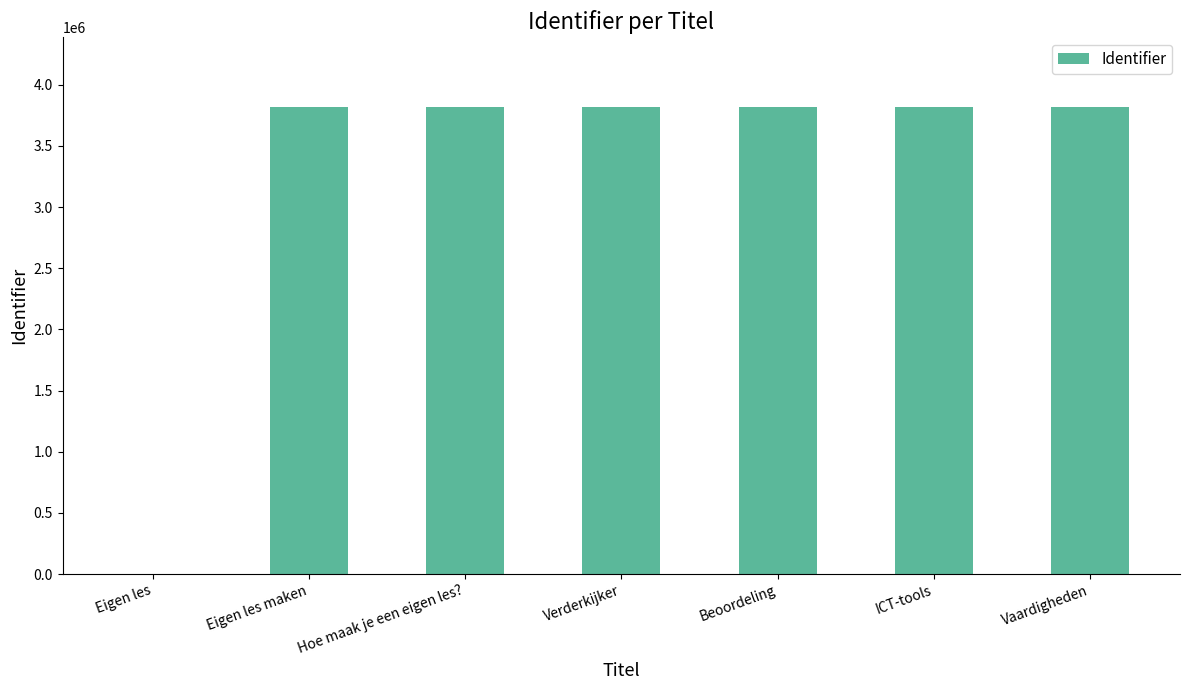

What is the sum of the values at Vaardigheden and Verderkijker?

7630941